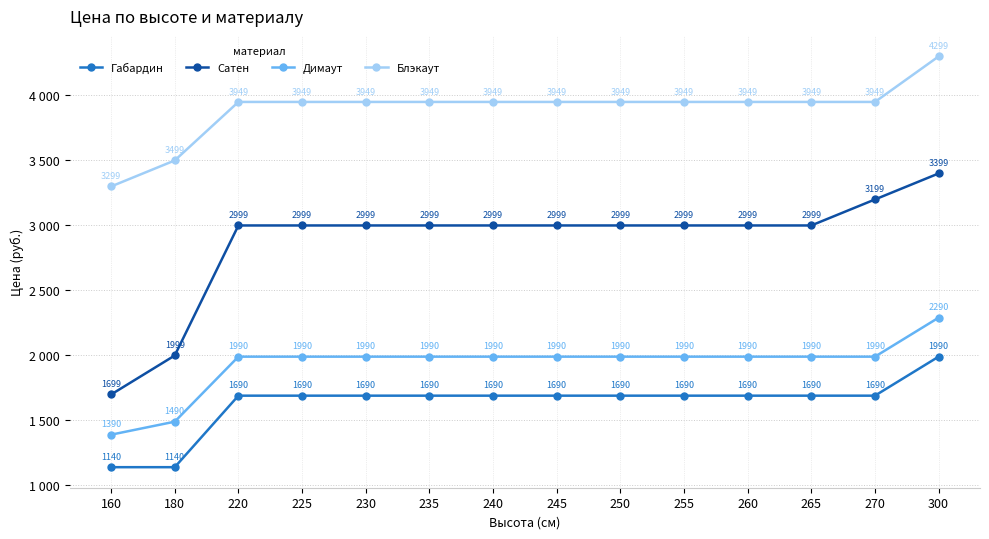

Which series changed the most between 160 and 260?

Сатен